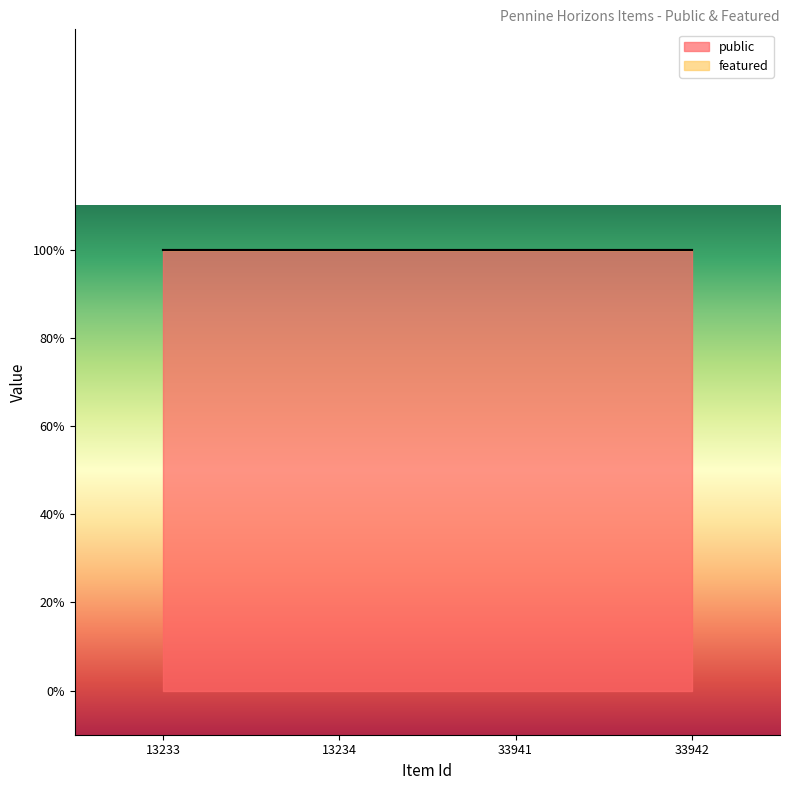

What is the total value across all series at 13233?

1